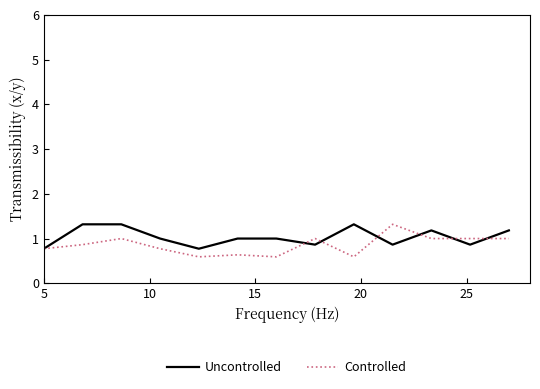

What is the maximum value shown in the chart?

1.3